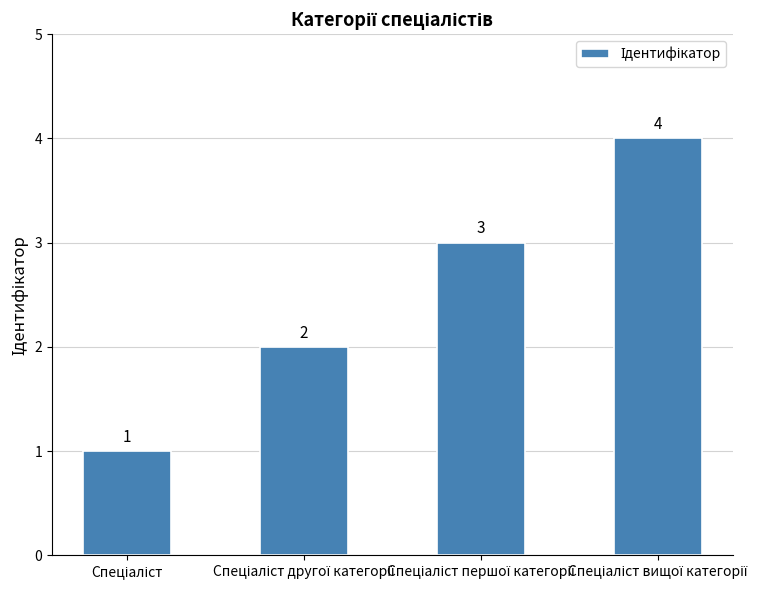

Count the values in the range 2 to 4.

3